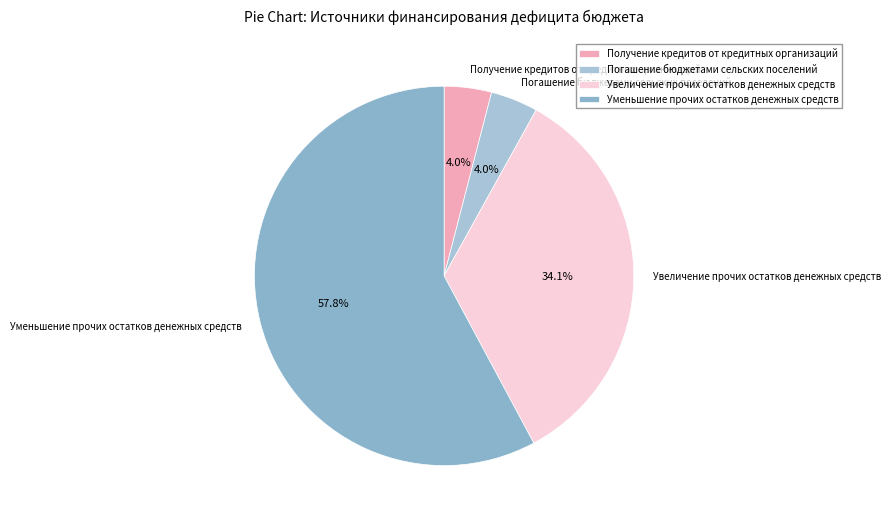

True or false: Погашение бюджетами сельских поселений accounts for 12% of the total.

False